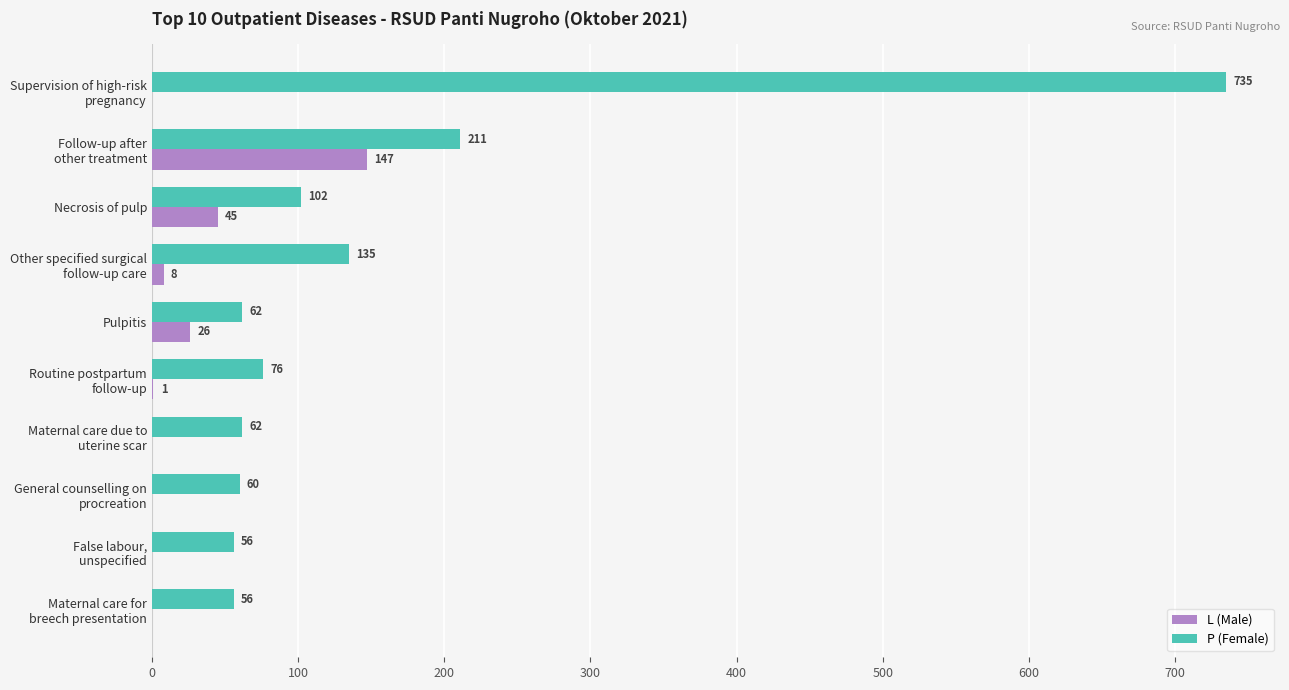

What are all the series names shown in the legend?

L (Male), P (Female)